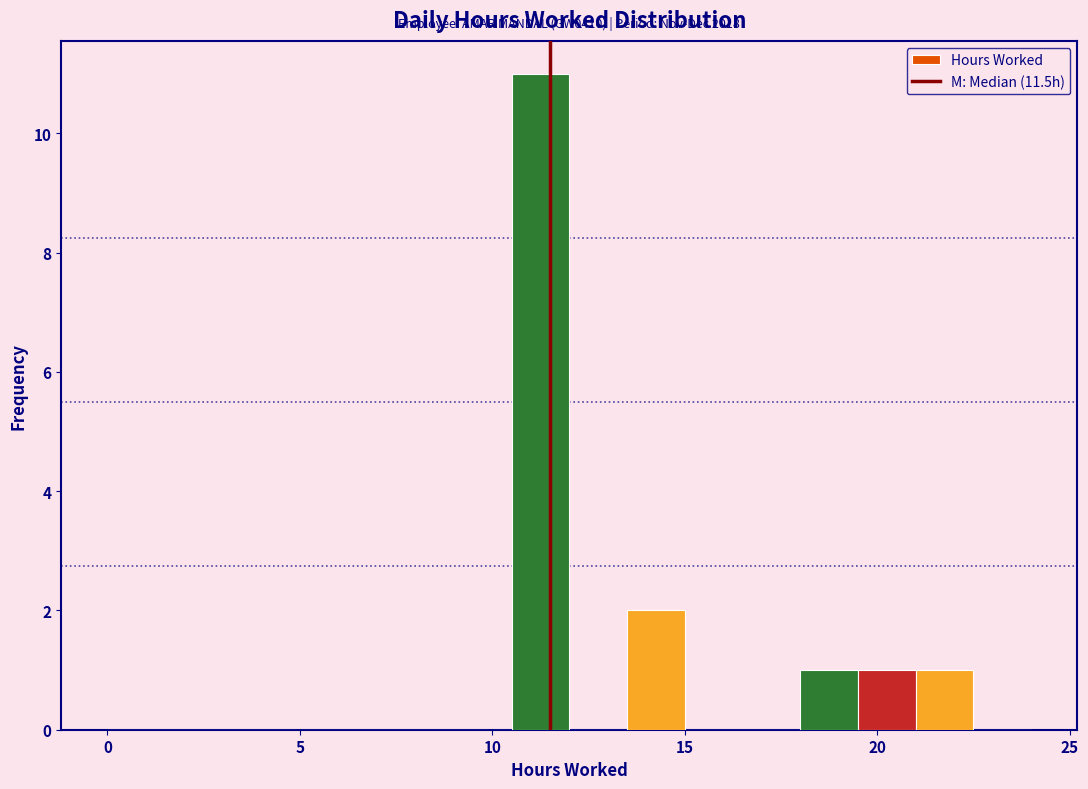

Around what value on the x-axis is the tallest bar? Give the approximate position of its centre, as read against the axis.

11.5